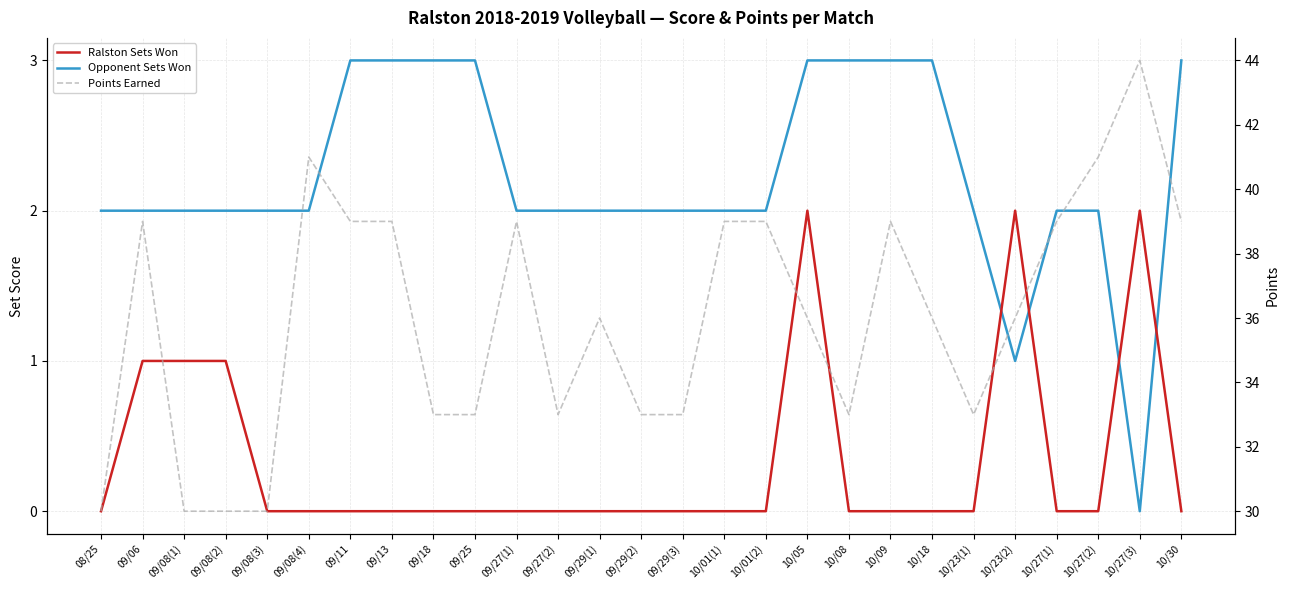

Where is the first local minimum for Points Earned?

09/27(2)